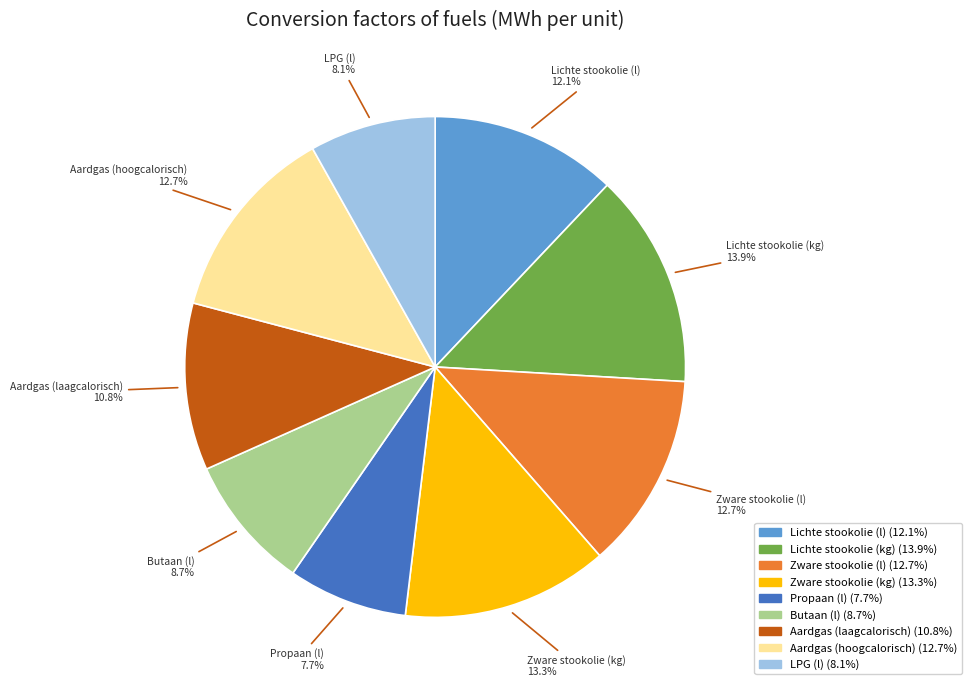

To the nearest percent, what is the difference between the largest and smallest slice percentages?

6%